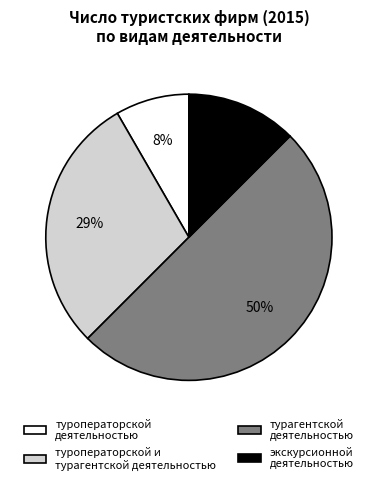

What is the ratio of the value at экскурсионной деятельностью to the value at туроператорской деятельностью?

1.5